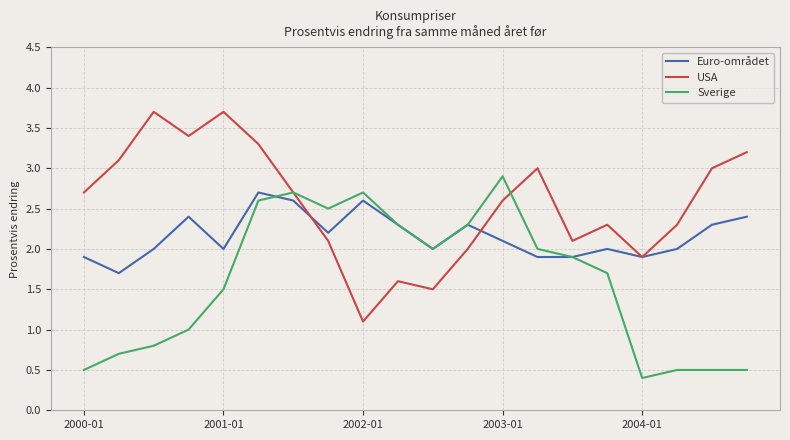

Rank the series by their average value, from highest to lowest.

USA, Euro-området, Sverige